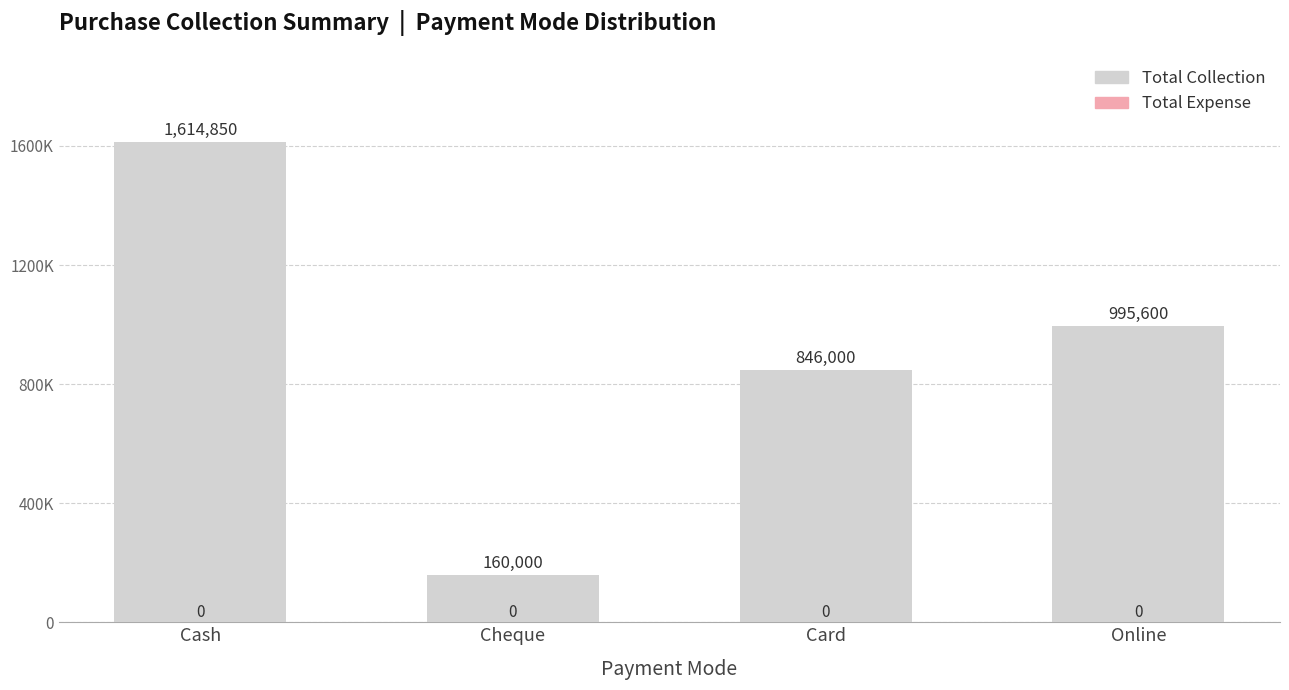

Reading right to left, list all the values displayed in this chart.

Total Collection: Online=995600	Card=846000	Cheque=160000	Cash=1614850
Total Expense: Online=0	Card=0	Cheque=0	Cash=0